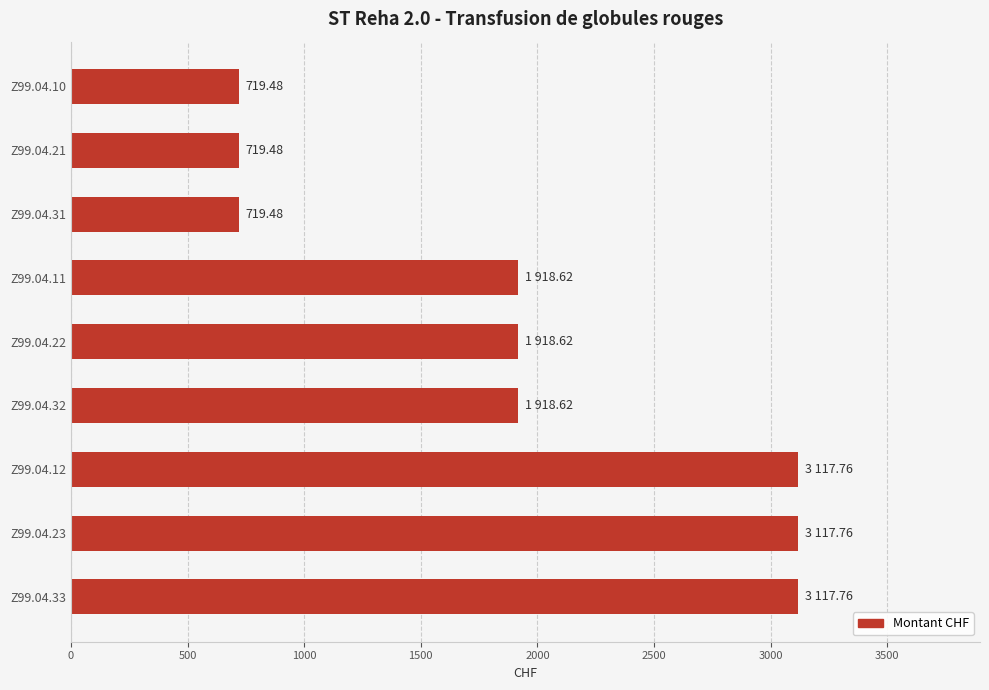

What is the sum of all values?

17267.6